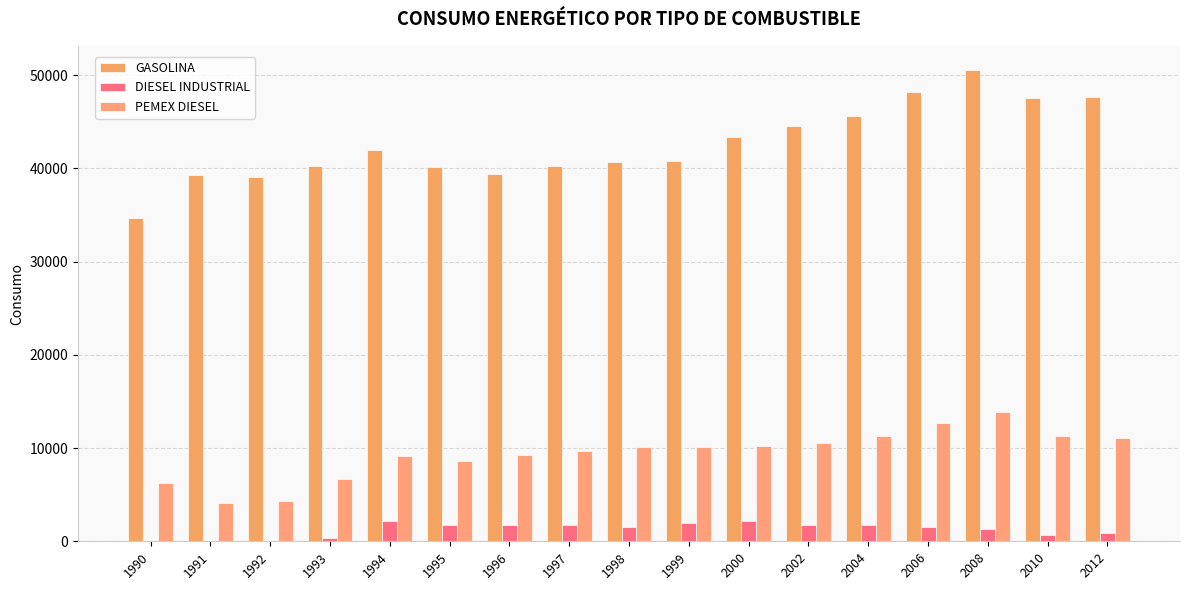

Which label corresponds to the largest value in the chart?

2008